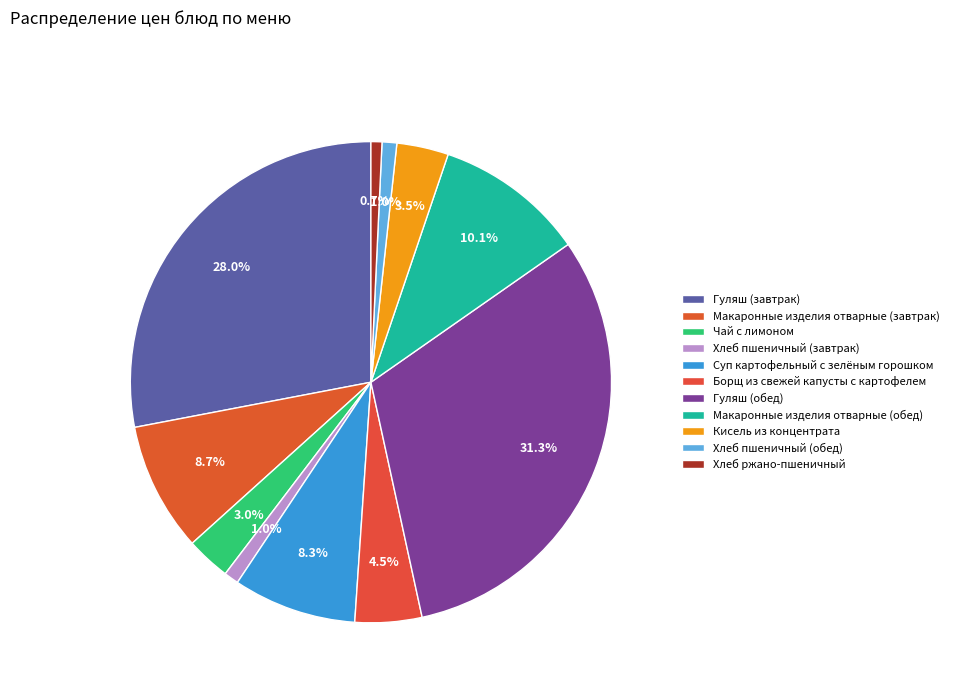

Count the number of slices in the pie.

11